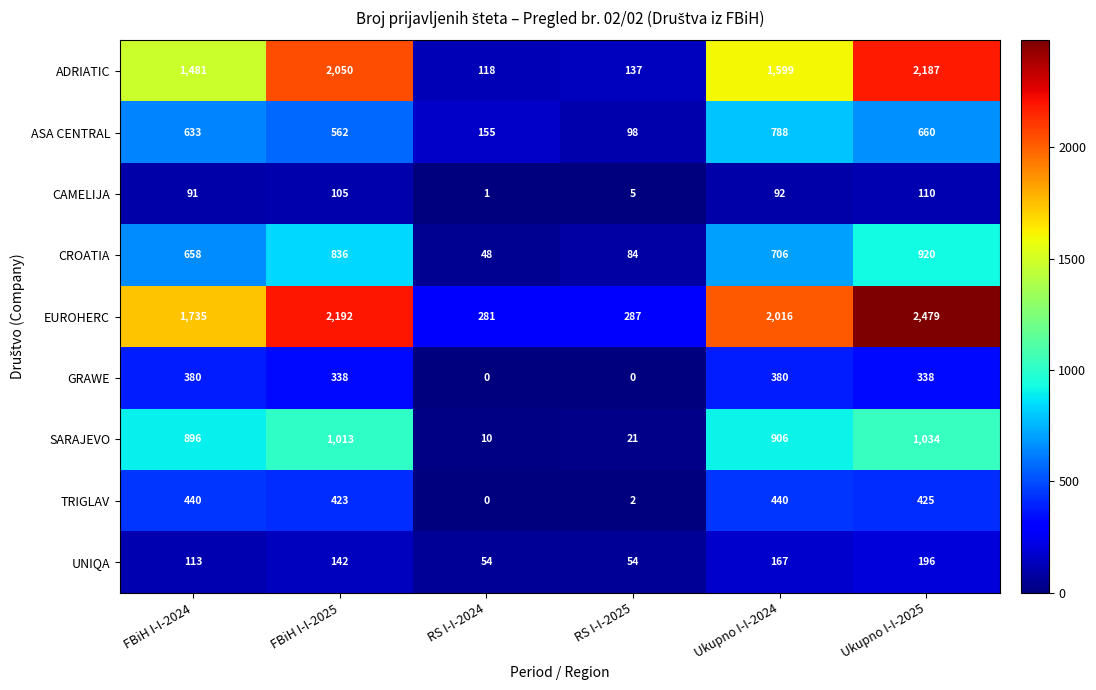

True or false: TRIGLAV has a value of 589 at FBiH I-I-2024.

False